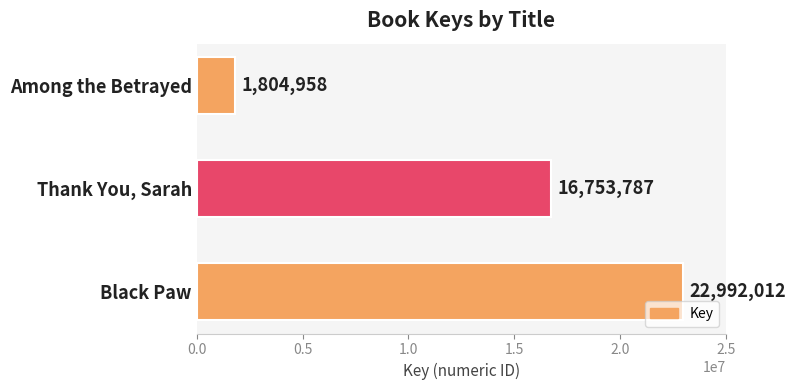

Rank the categories by value from lowest to highest.

Among the Betrayed, Thank You, Sarah, Black Paw